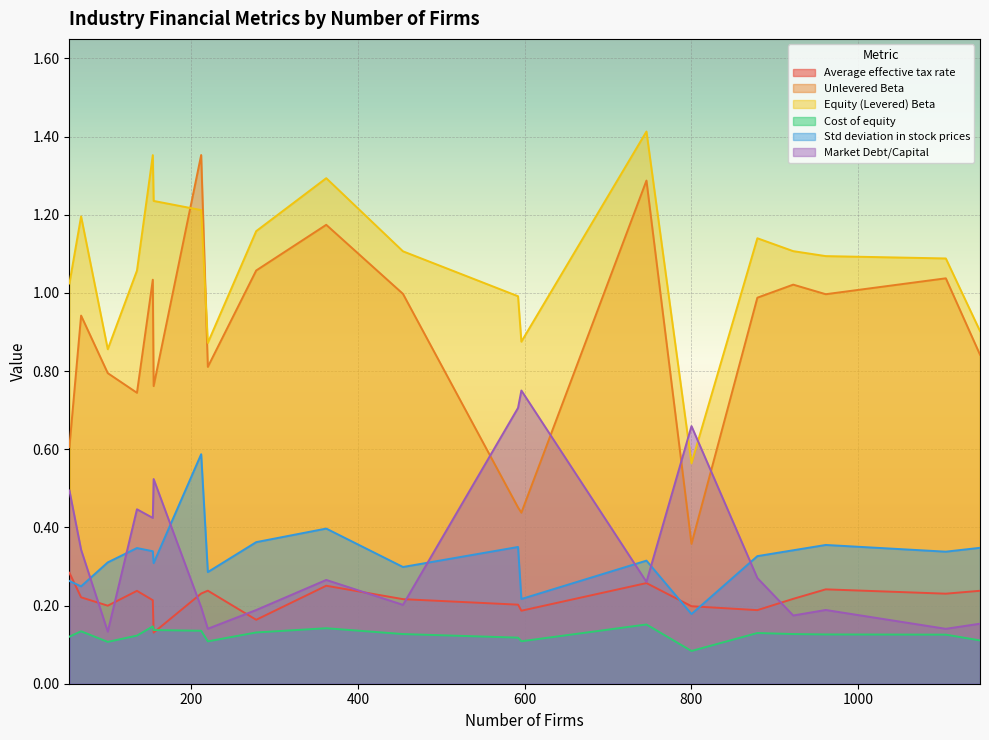

After their last crossing, which series has the higher values: Market Debt/Capital or Unlevered Beta?

Unlevered Beta